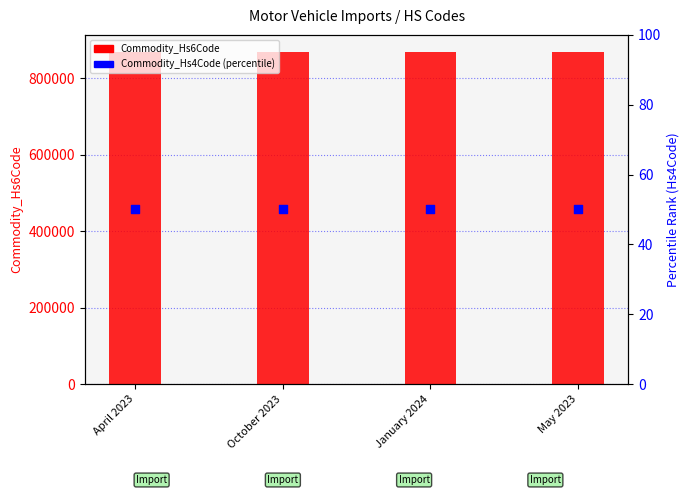

Is the value of Commodity_Hs4Code (percentile) at May 2023 greater than the value of Commodity_Hs6Code at May 2023?

No